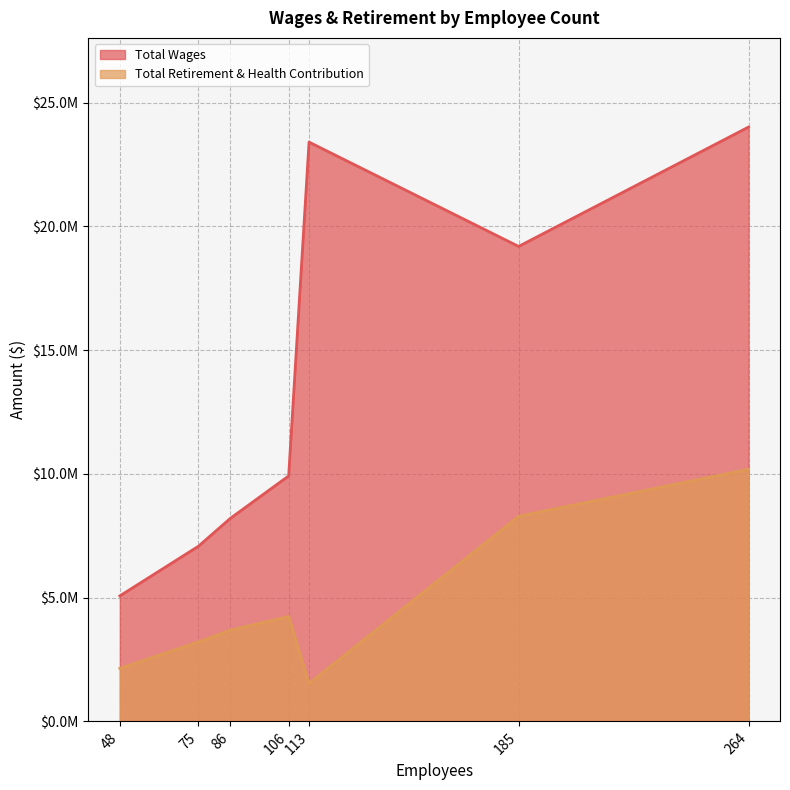

What is the sum of all Total Wages values?

96877380.1